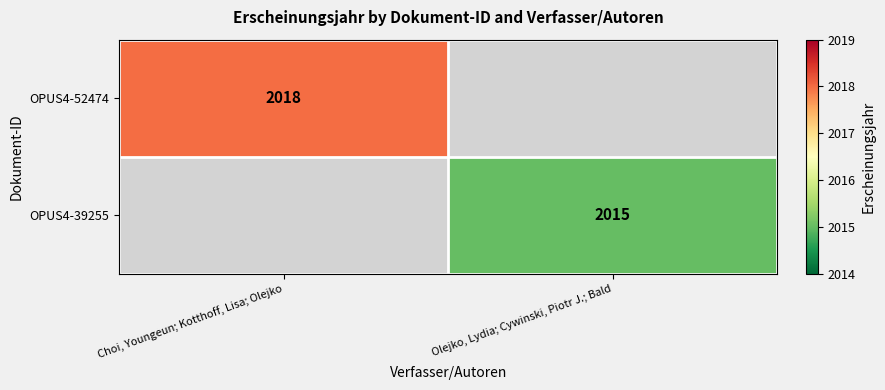

Which label corresponds to the largest value in the chart?

Choi, Youngeun; Kotthoff, Lisa; Olejko